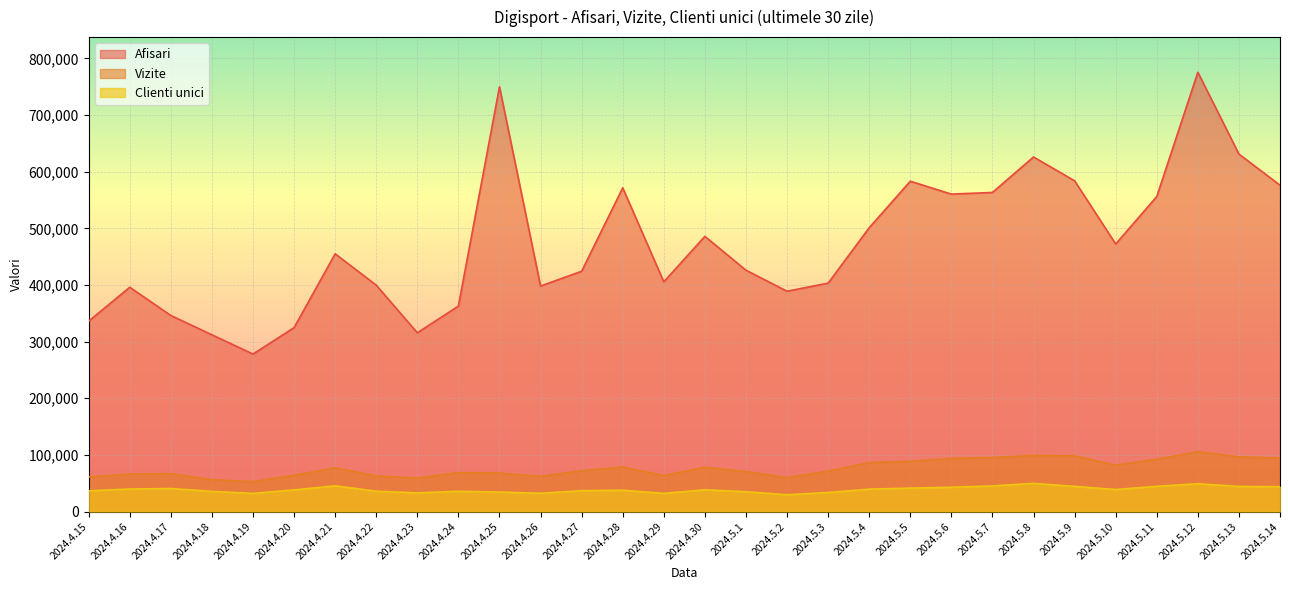

How many interior local peaks does the Clienti unici series have?

7